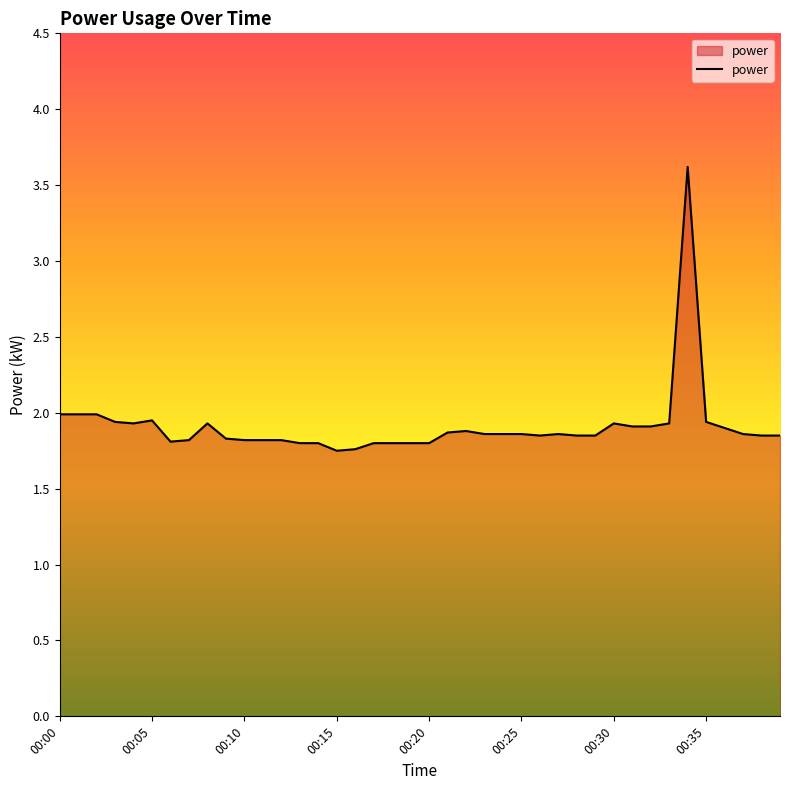

What is the maximum value shown in the chart?

3.6